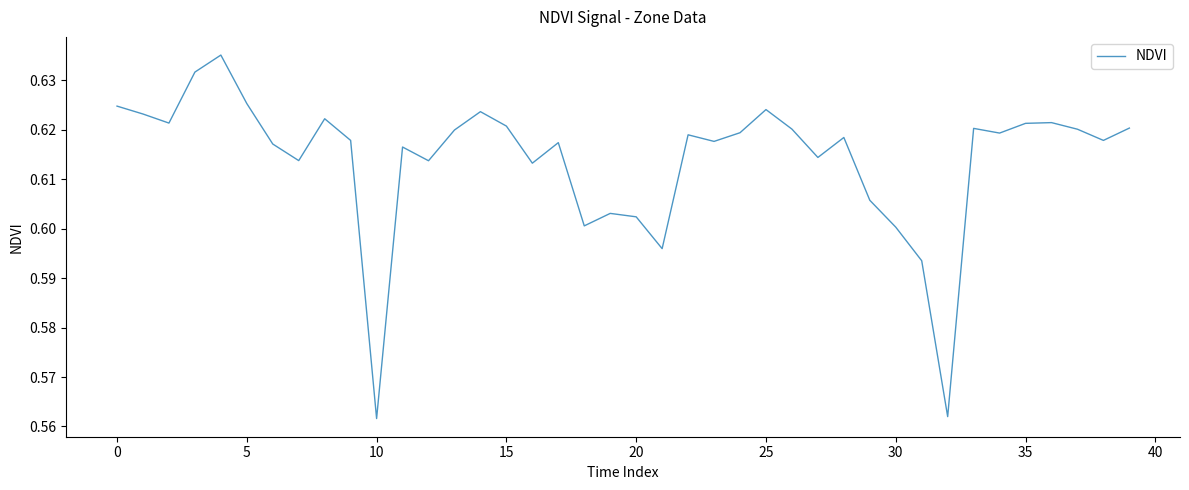

What is the sum of all values?

24.6